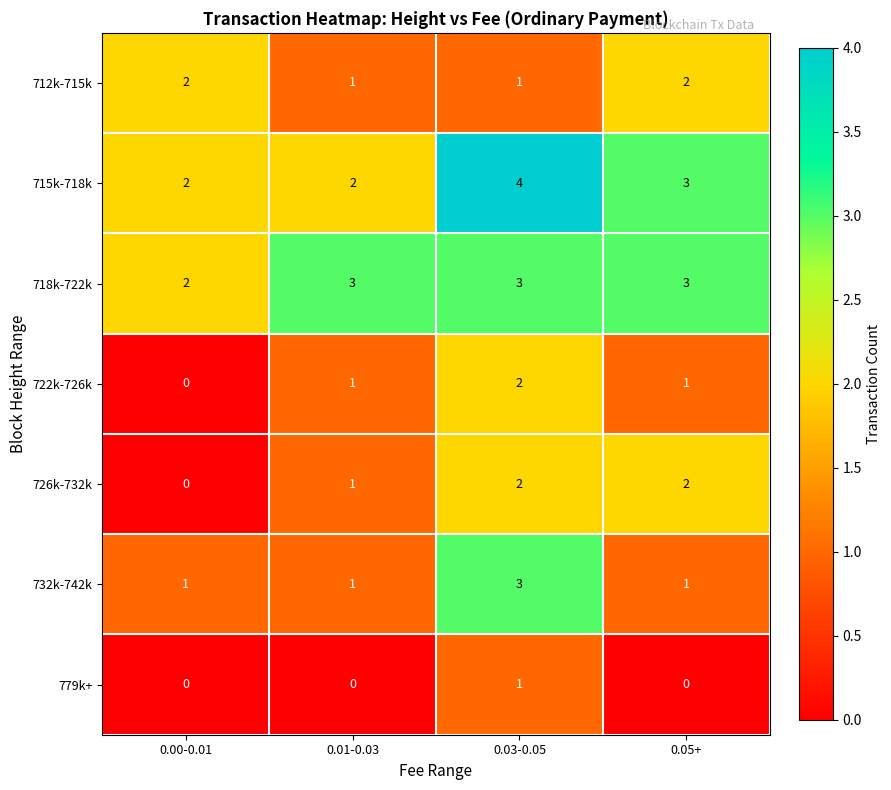

What is the greatest value displayed?

4